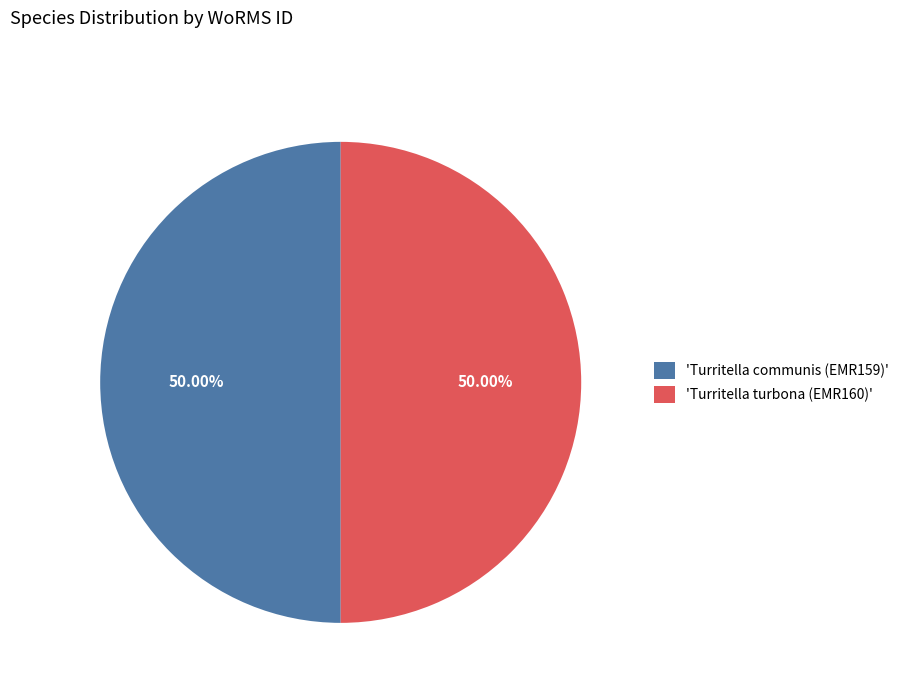

Approximately how many times larger is the value at 'Turritella communis (EMR159)' compared to 'Turritella turbona (EMR160)'?

1.0